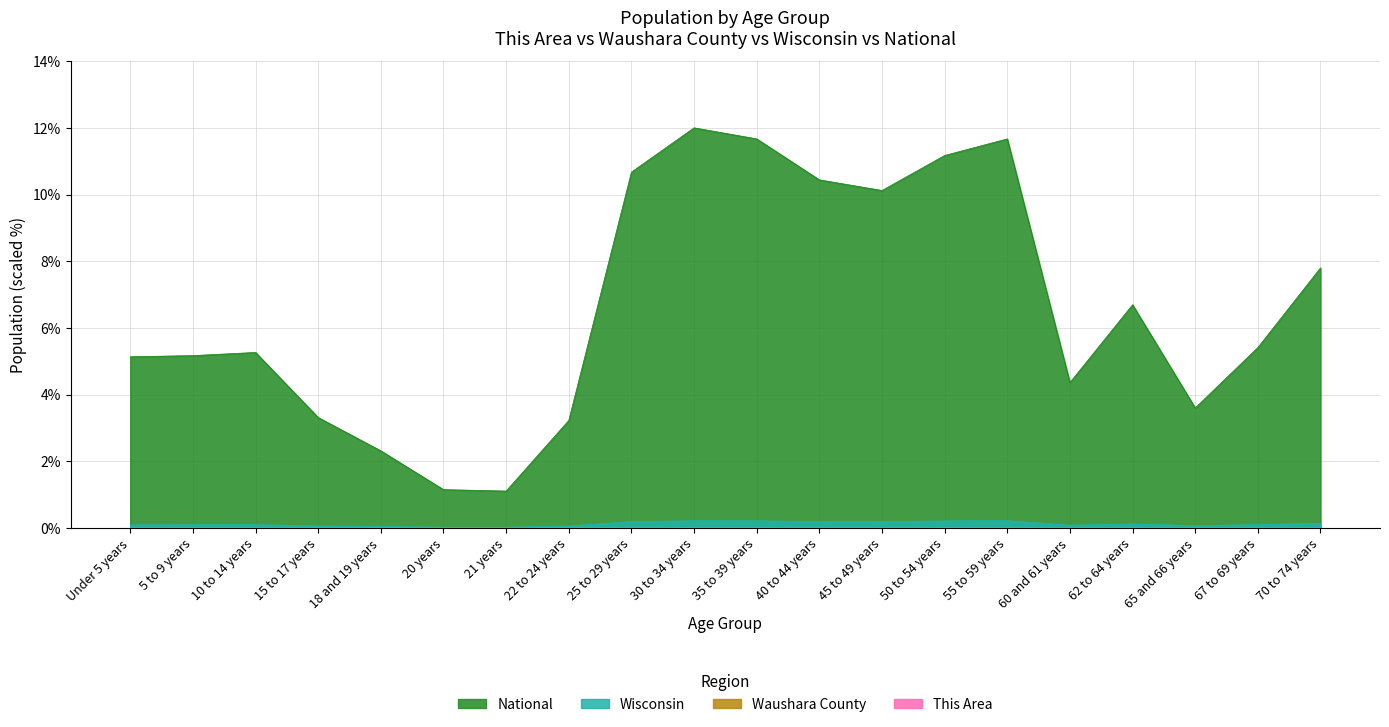

Is the value of National at 18 and 19 years greater than the value of Waushara County at 18 and 19 years?

Yes